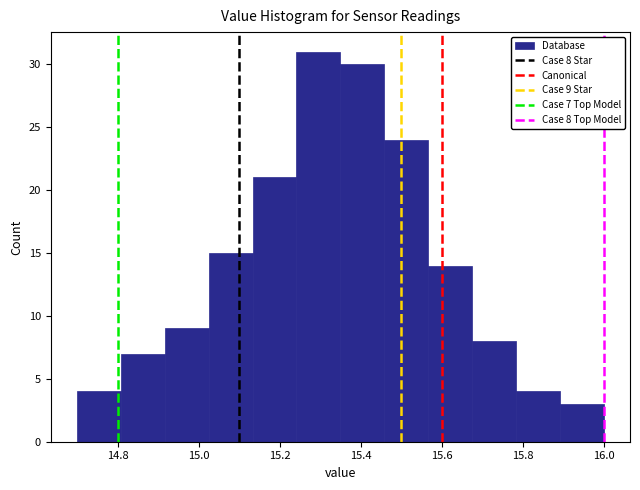

Over which range of the x-axis is the bar tallest?

15.24 to 15.36